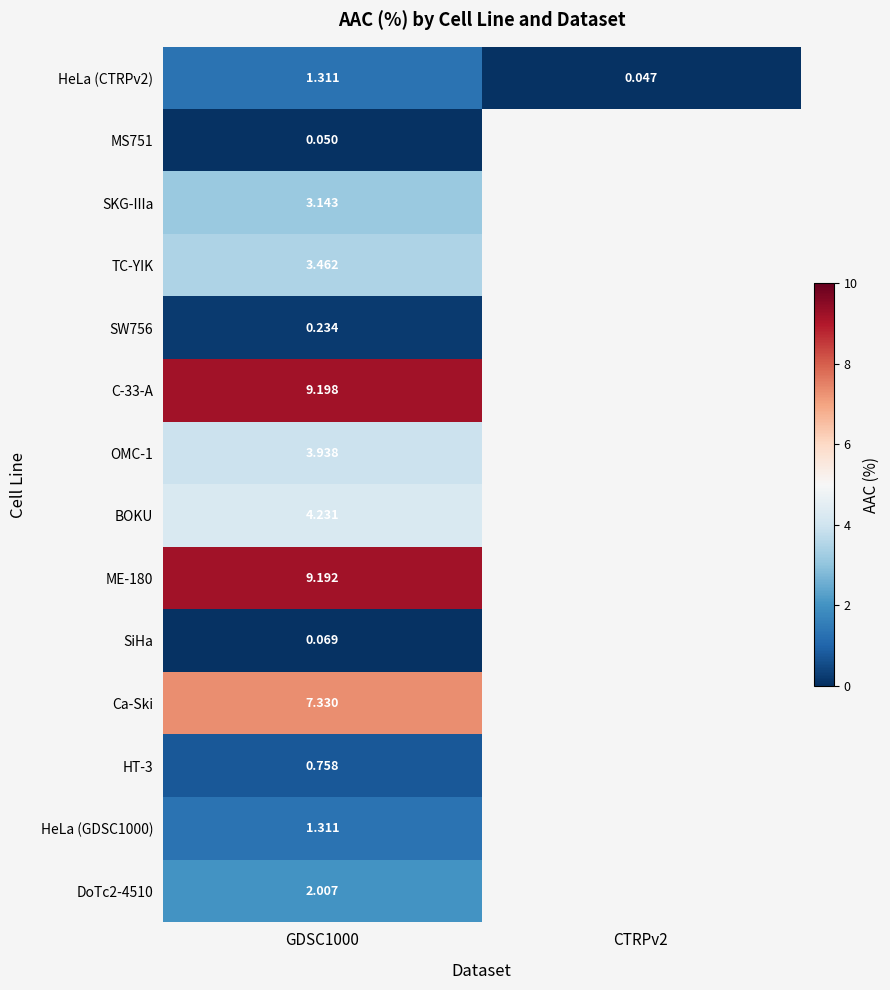

What is the total value across all series at GDSC1000?

46.2